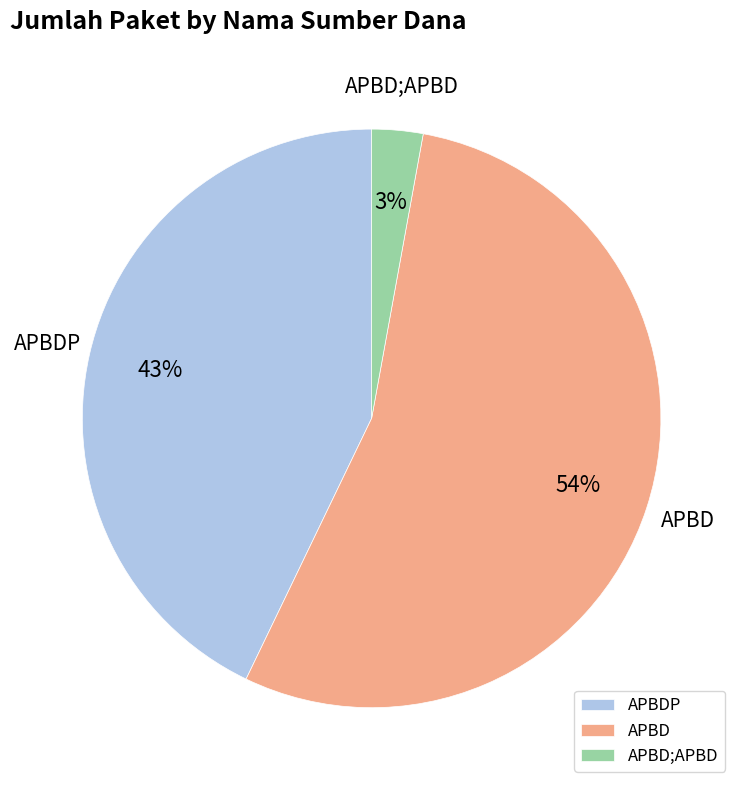

Is there any slice that represents more than half of the pie?

Yes